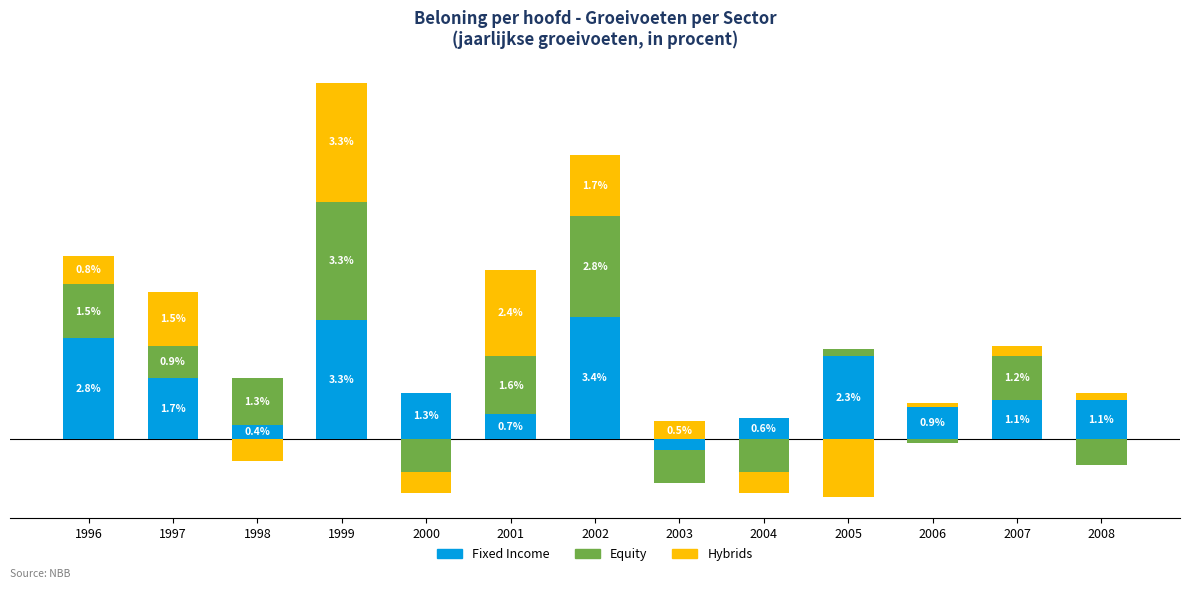

What is the highest value of the Equity series?

3.3